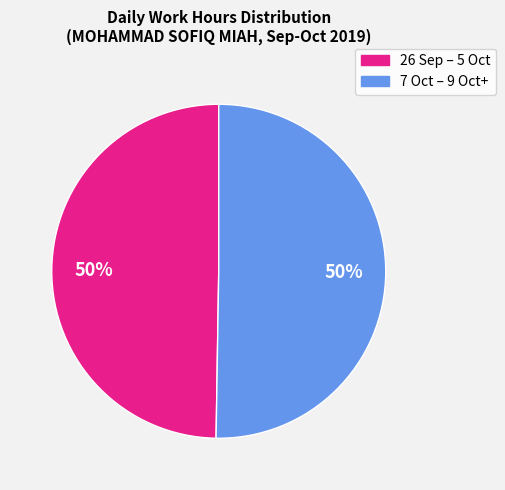

To the nearest percent, what is the average slice percentage?

50%